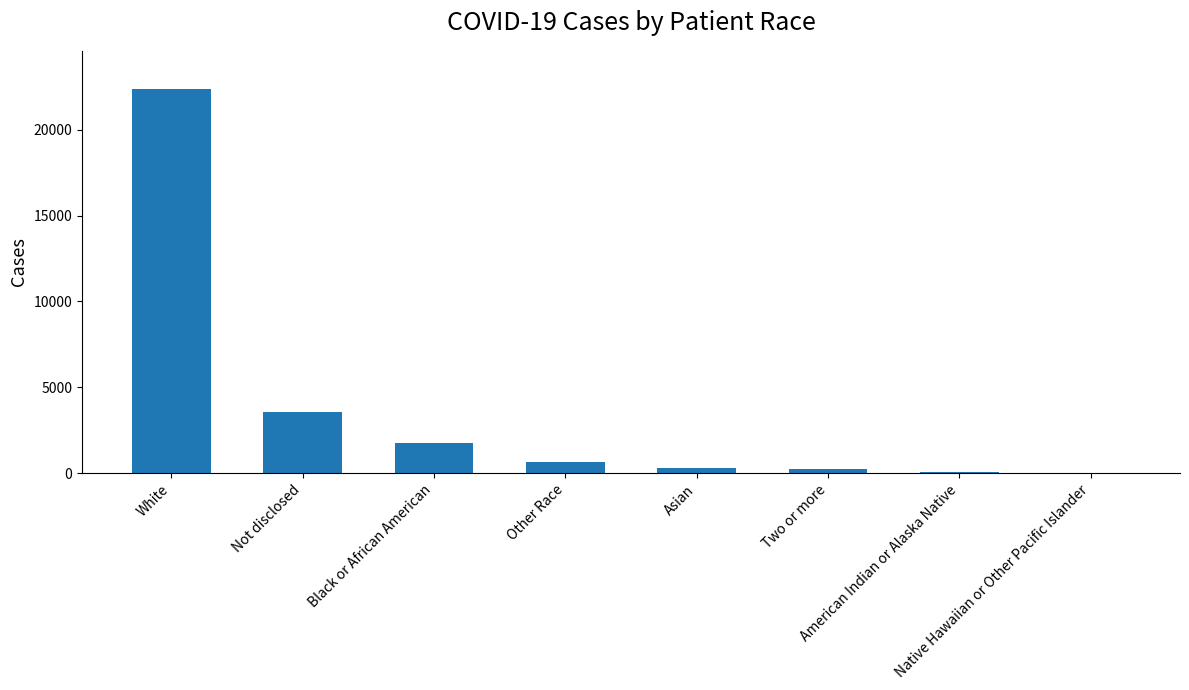

How many distinct data groups are displayed?

1